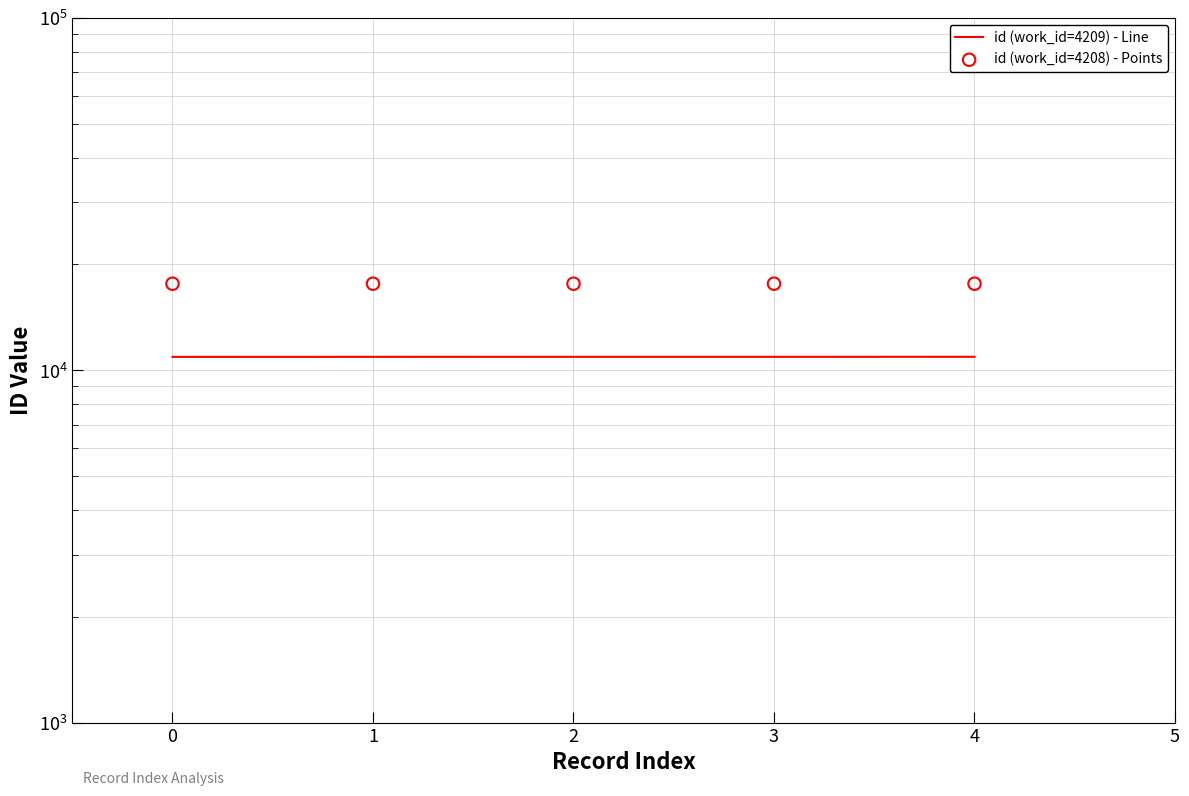

Is the value of id (work_id=4208) - Points at 4 greater than the value of id (work_id=4209) - Line at 1?

Yes